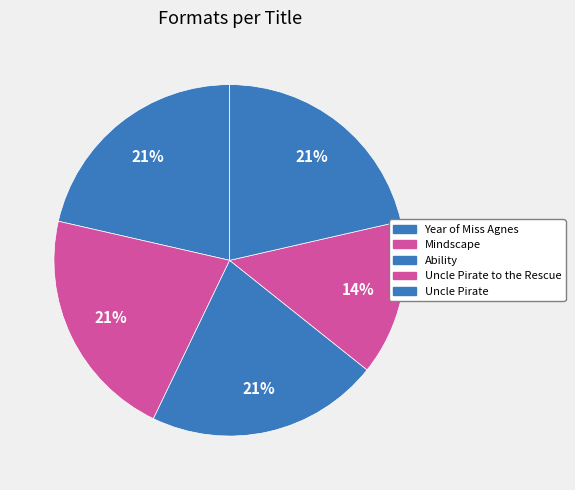

To the nearest percent, what percentage of the pie is Mindscape?

21%